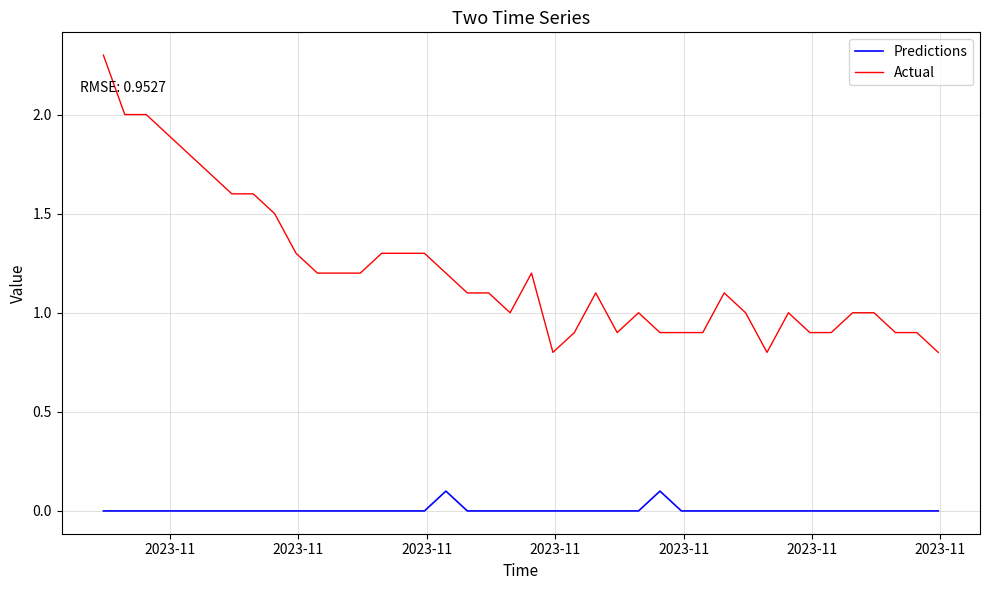

Rank the series by their maximum value, from highest to lowest.

Actual, Predictions